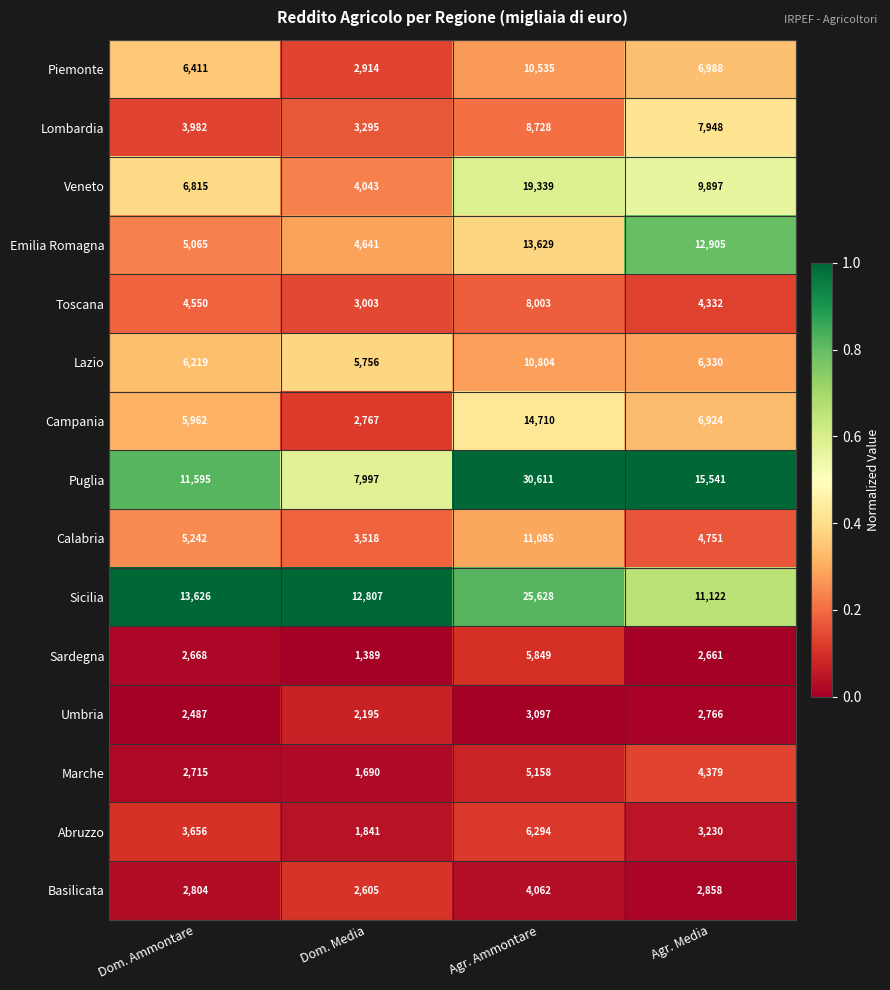

What is the difference between the highest and lowest values at Agr. Media?

12880